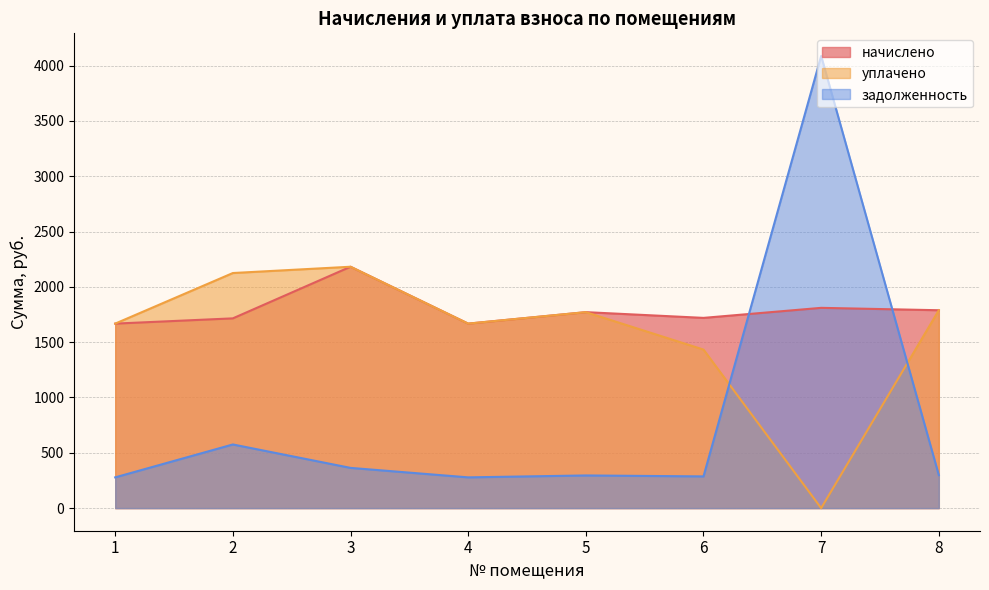

At which label does задолженность reach its peak?

7